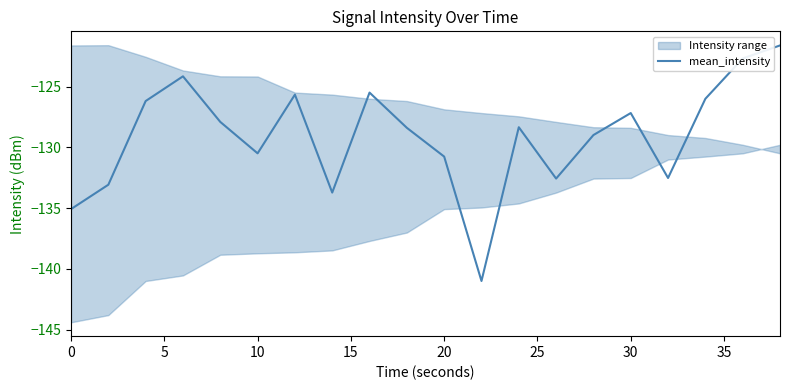

What is the minimum value for mean_intensity?

-141.0